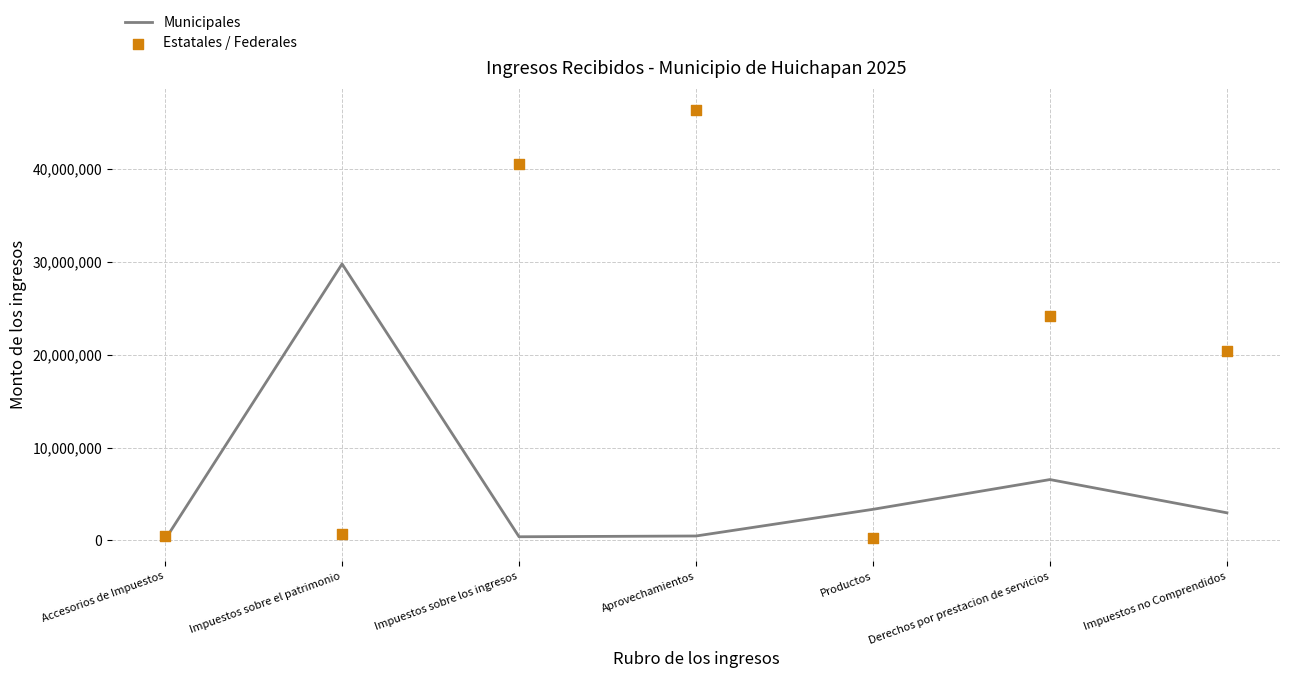

Which series has the widest spread of Y values?

Estatales / Federales